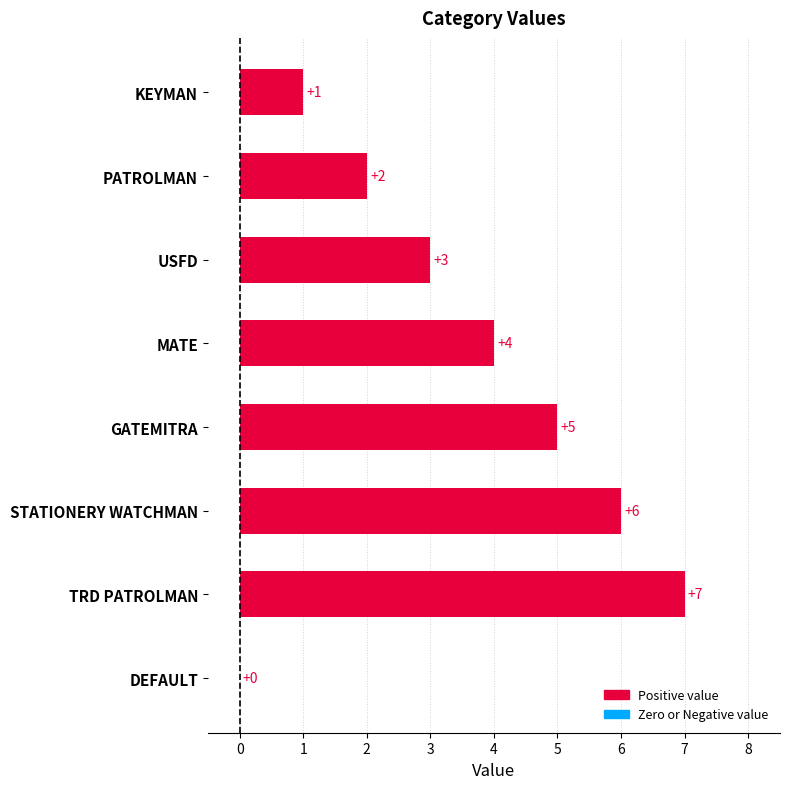

What is the sum of all values?

28